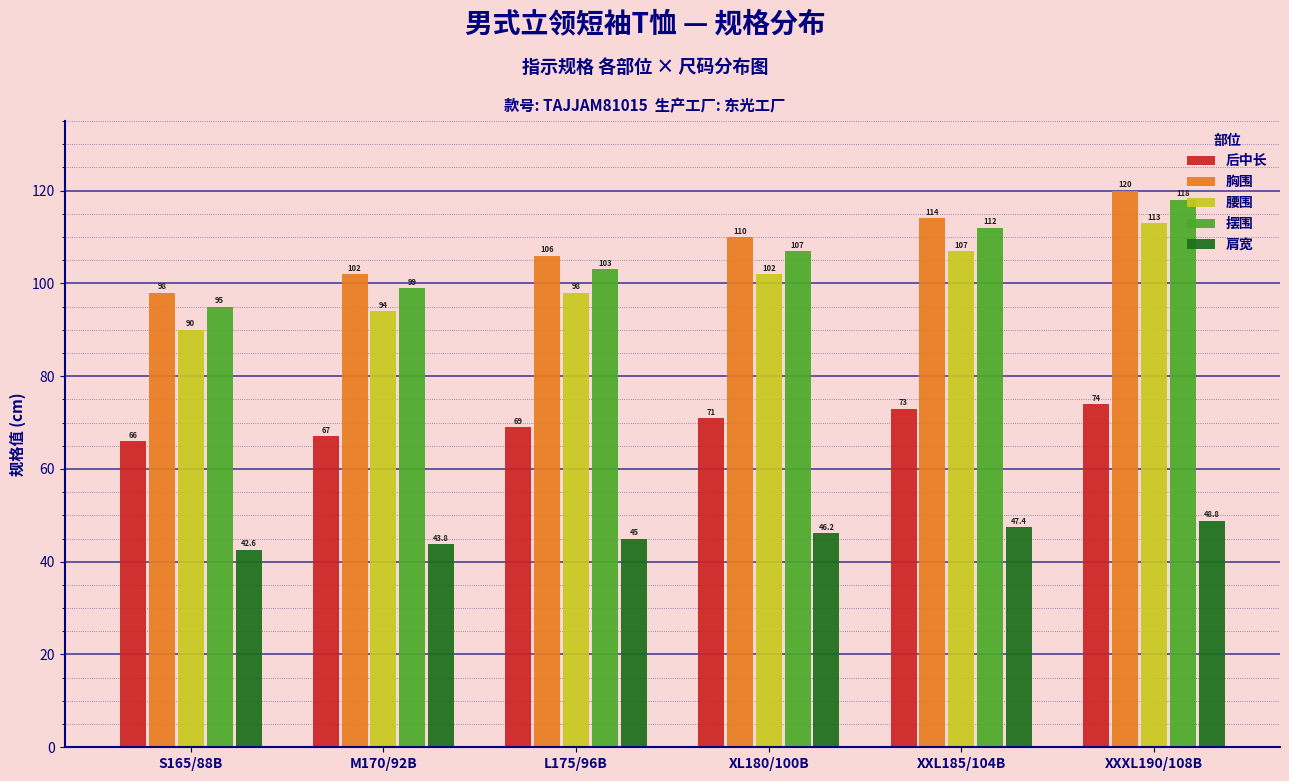

Reading left to right, list all the values displayed in this chart.

后中长: S165/88B=66.0	M170/92B=67.0	L175/96B=69.0	XL180/100B=71.0	XXL185/104B=73.0	XXXL190/108B=74.0
胸围: S165/88B=98.0	M170/92B=102.0	L175/96B=106.0	XL180/100B=110.0	XXL185/104B=114.0	XXXL190/108B=120.0
腰围: S165/88B=90.0	M170/92B=94.0	L175/96B=98.0	XL180/100B=102.0	XXL185/104B=107.0	XXXL190/108B=113.0
摆围: S165/88B=95.0	M170/92B=99.0	L175/96B=103.0	XL180/100B=107.0	XXL185/104B=112.0	XXXL190/108B=118.0
肩宽: S165/88B=42.6	M170/92B=43.8	L175/96B=45.0	XL180/100B=46.2	XXL185/104B=47.4	XXXL190/108B=48.8